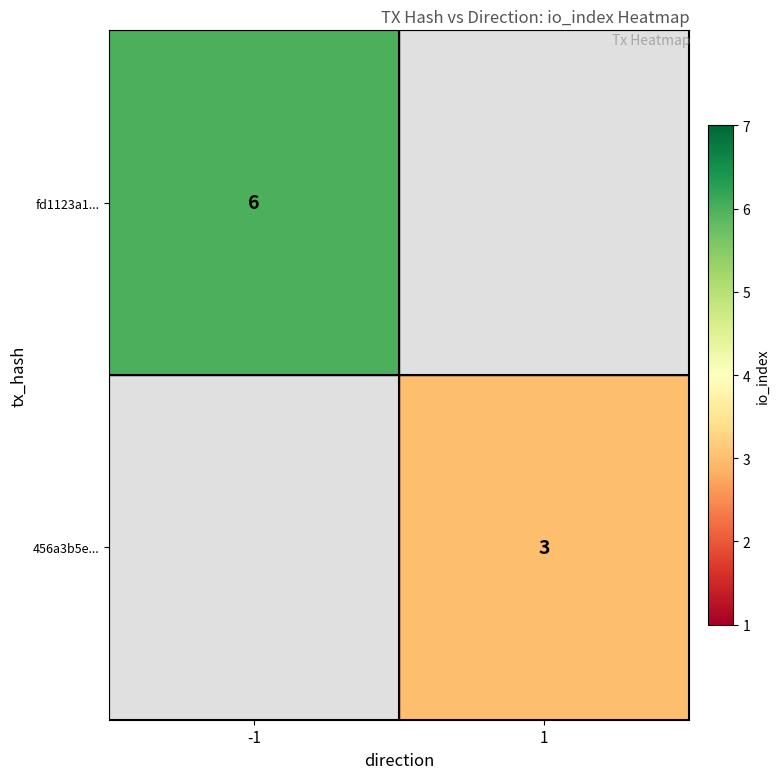

The value of 456a3b5e... at 1 is 3. True or false?

True